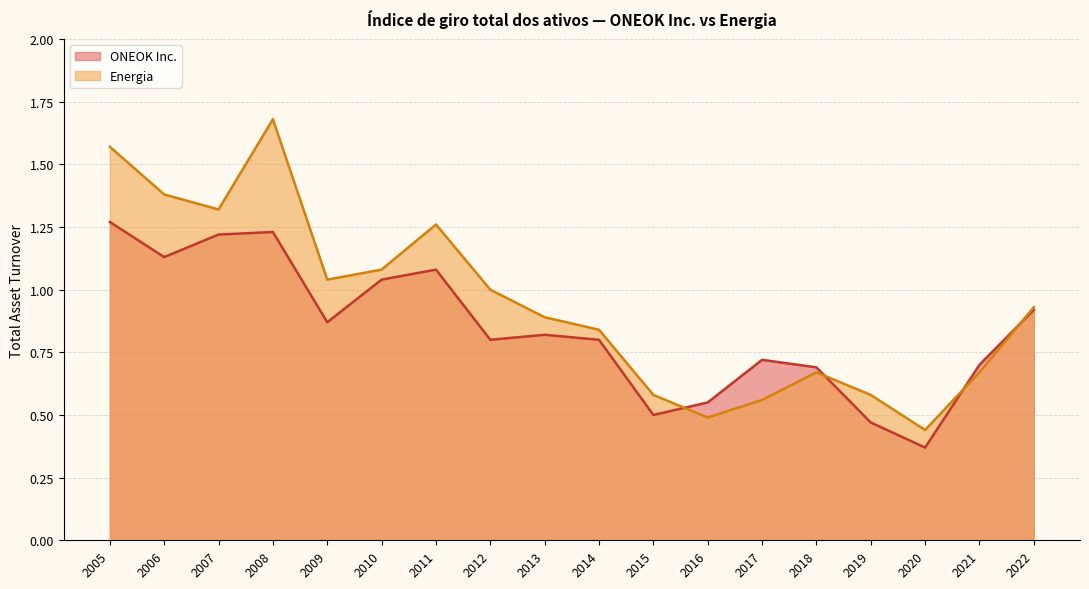

At which category does Energia reach its first local peak?

2008